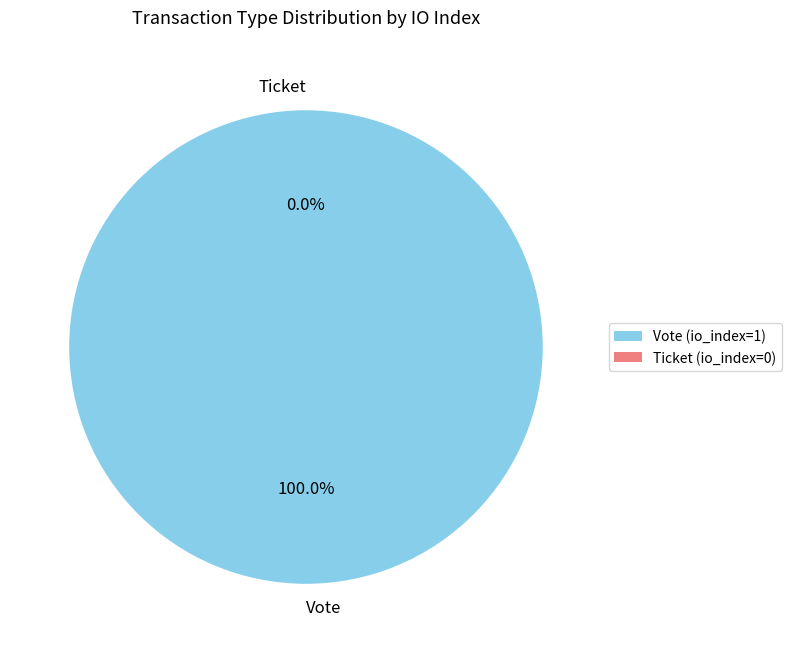

Which category has the biggest portion of the pie?

Vote